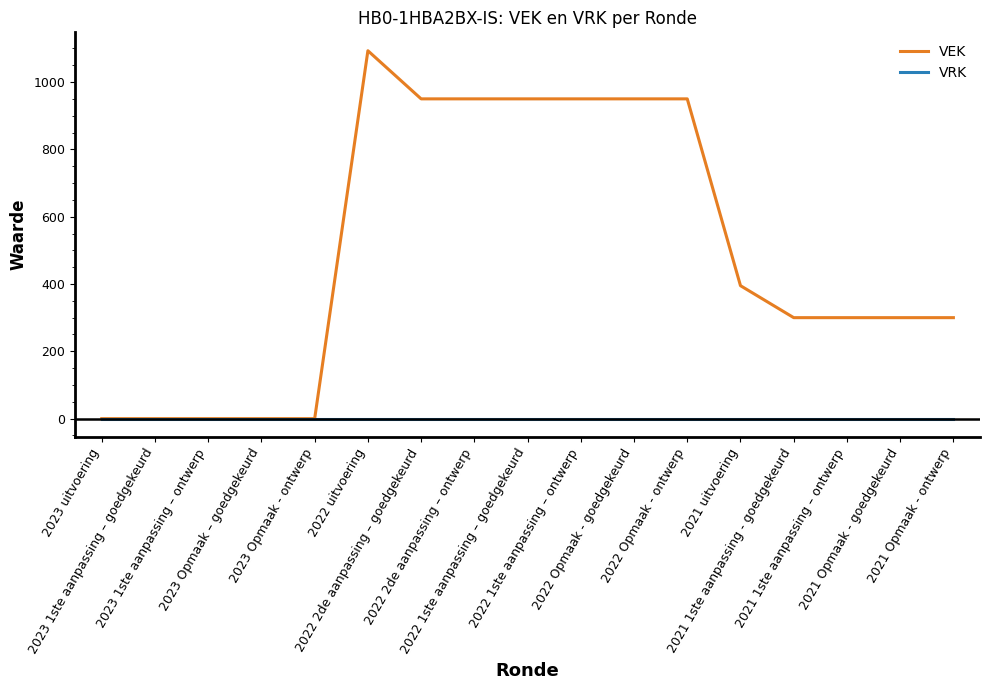

What is the greatest value displayed?

1093